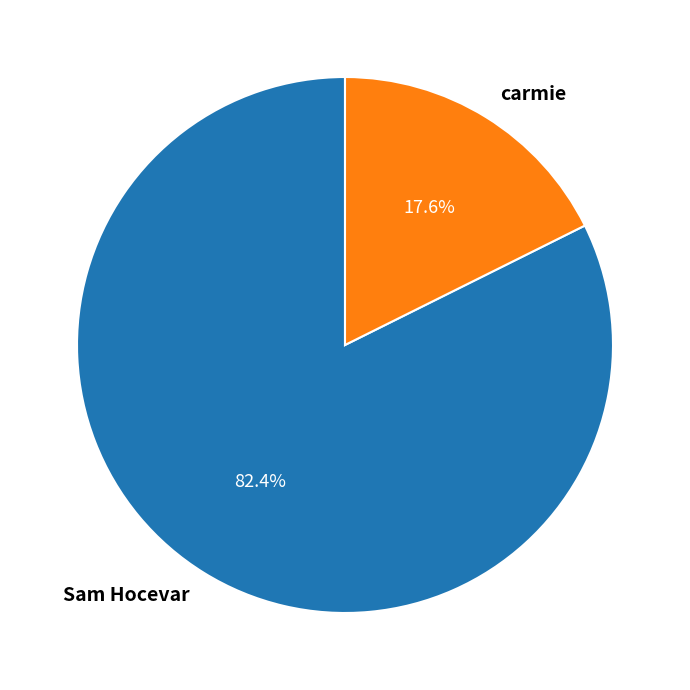

Rank the categories by value from lowest to highest.

carmie, Sam Hocevar